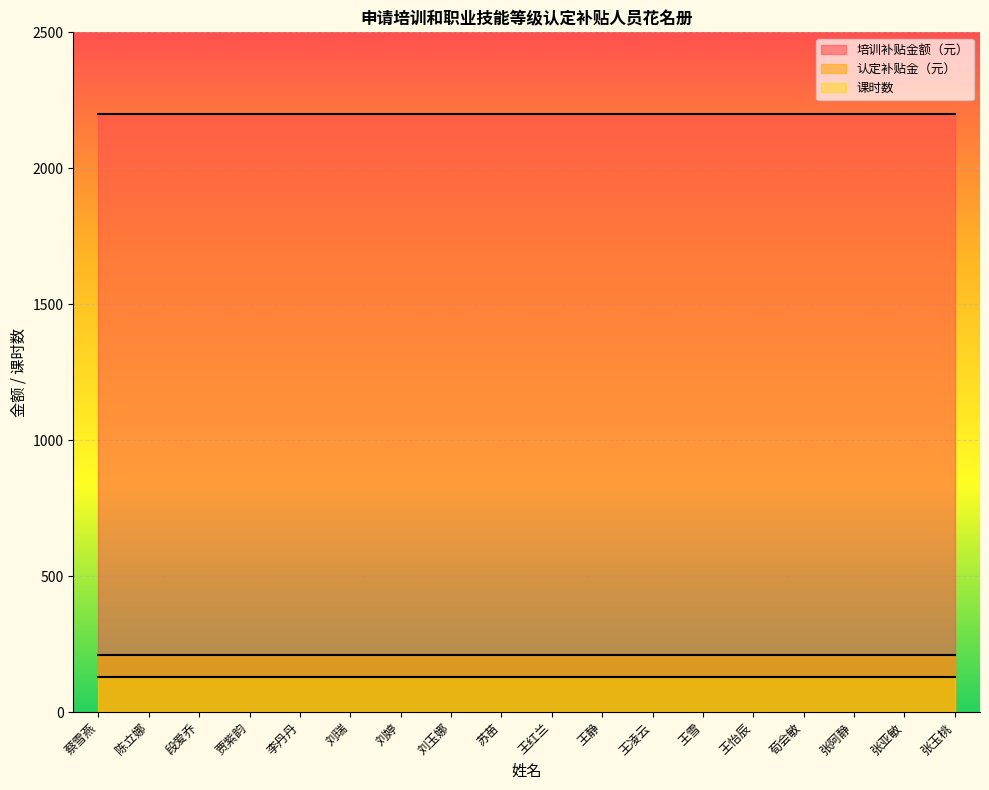

Reading left to right, extract all data points from this chart.

课时数: 蔡雪燕=128	陈立娜=128	段爱乔=128	贾紫韵=128	李丹丹=128	刘瑞=128	刘婷=128	刘玉娜=128	苏苗=128	王红兰=128	王静=128	王凌云=128	王雪=128	王怡辰=128	荀会敏=128	张阿静=128	张亚敏=128	张玉桃=128
培训补贴金额（元）: 蔡雪燕=2200	陈立娜=2200	段爱乔=2200	贾紫韵=2200	李丹丹=2200	刘瑞=2200	刘婷=2200	刘玉娜=2200	苏苗=2200	王红兰=2200	王静=2200	王凌云=2200	王雪=2200	王怡辰=2200	荀会敏=2200	张阿静=2200	张亚敏=2200	张玉桃=2200
认定补贴金（元）: 蔡雪燕=210	陈立娜=210	段爱乔=210	贾紫韵=210	李丹丹=210	刘瑞=210	刘婷=210	刘玉娜=210	苏苗=210	王红兰=210	王静=210	王凌云=210	王雪=210	王怡辰=210	荀会敏=210	张阿静=210	张亚敏=210	张玉桃=210